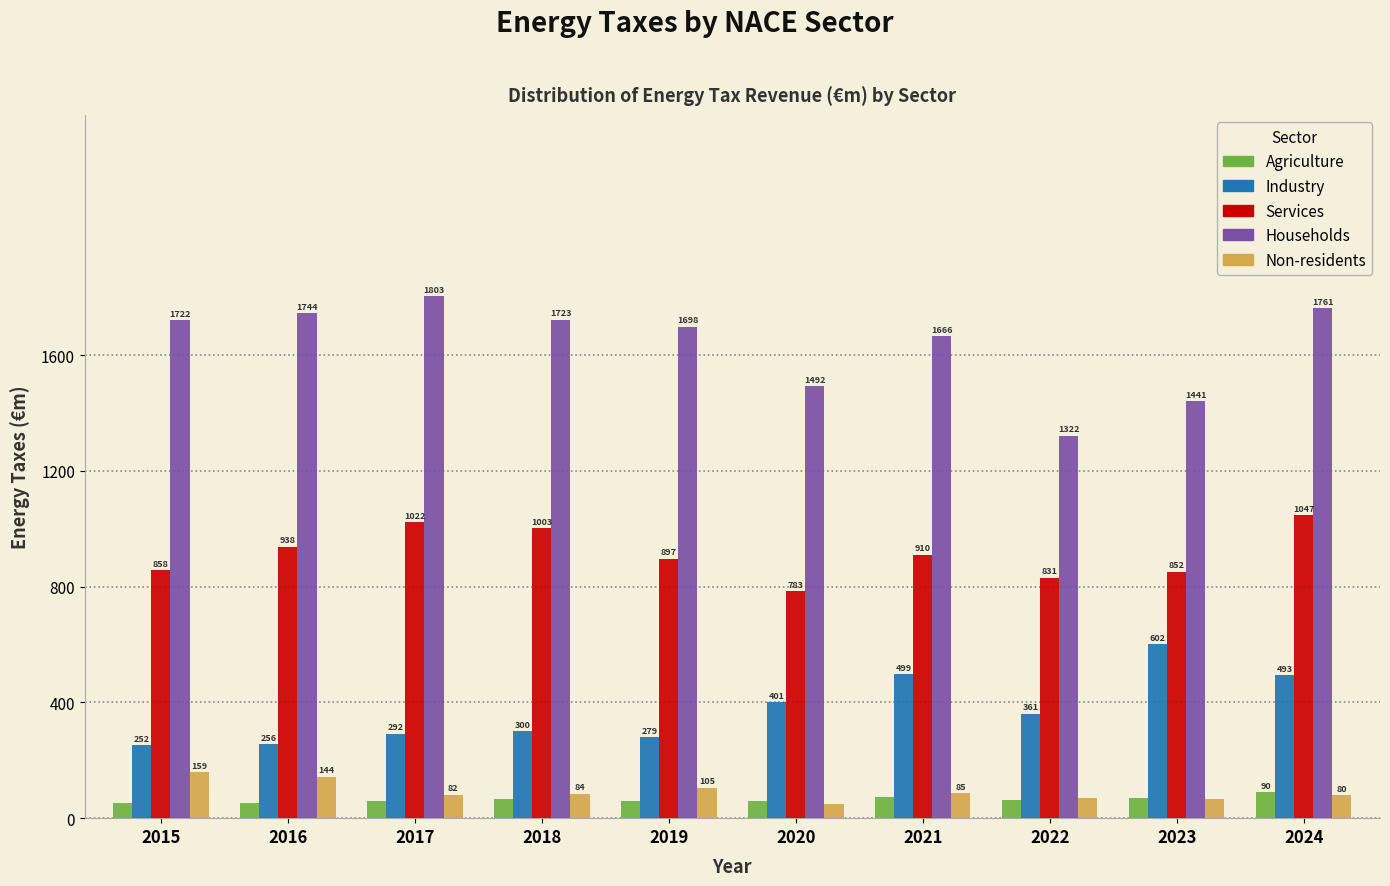

Which series has the largest total across all categories?

Households